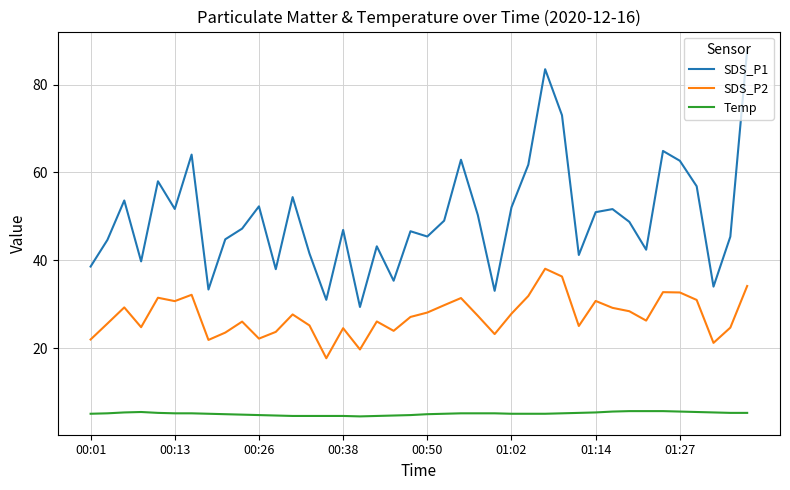

Rank the series by their maximum value, from lowest to highest.

Temp, SDS_P2, SDS_P1